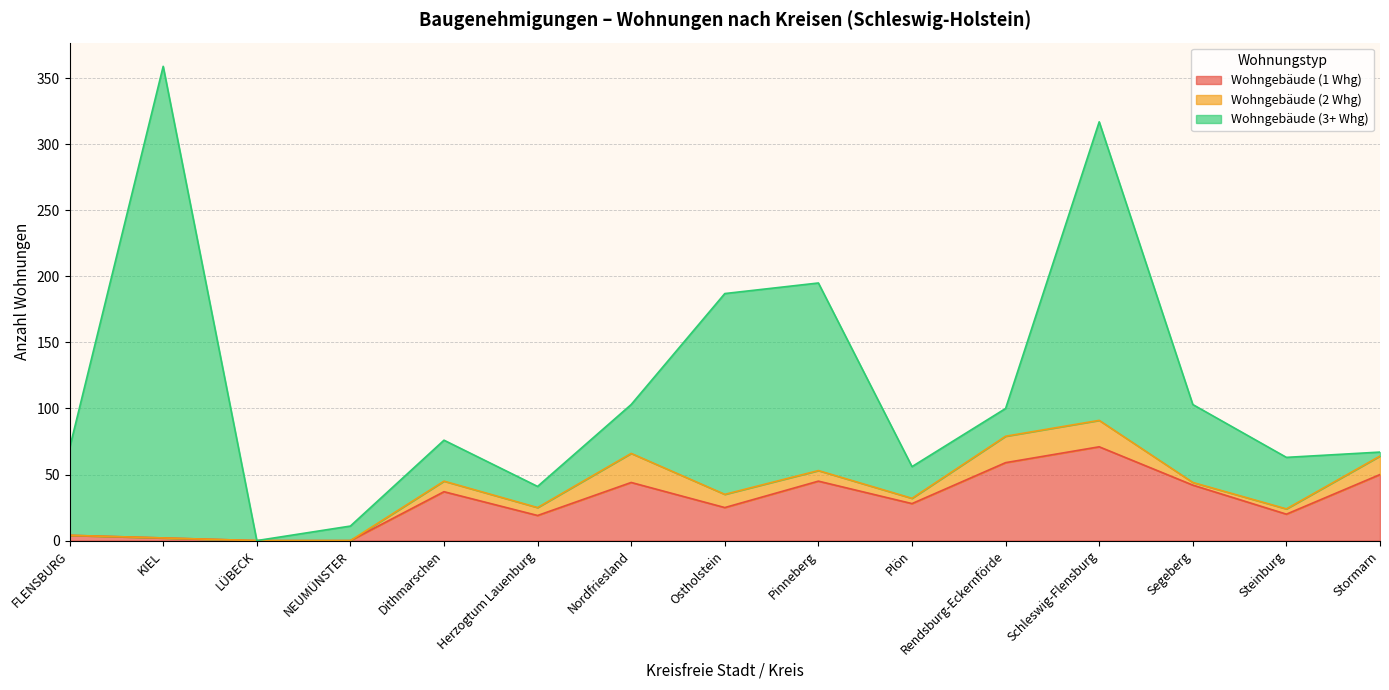

In Wohngebäude (3+ Whg), how many points are higher than both neighbors (excluding endpoints)?

4